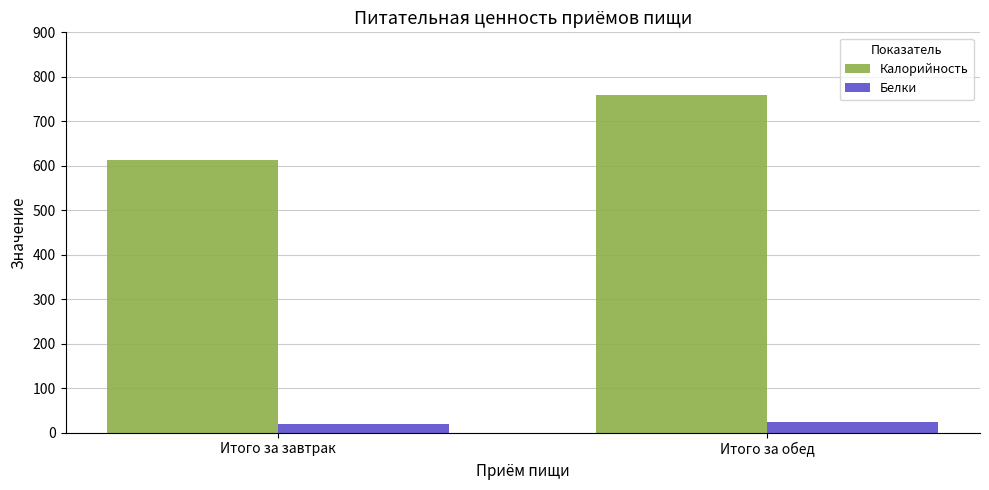

Between Итого за завтрак and Итого за обед, which series saw the biggest shift?

Калорийность